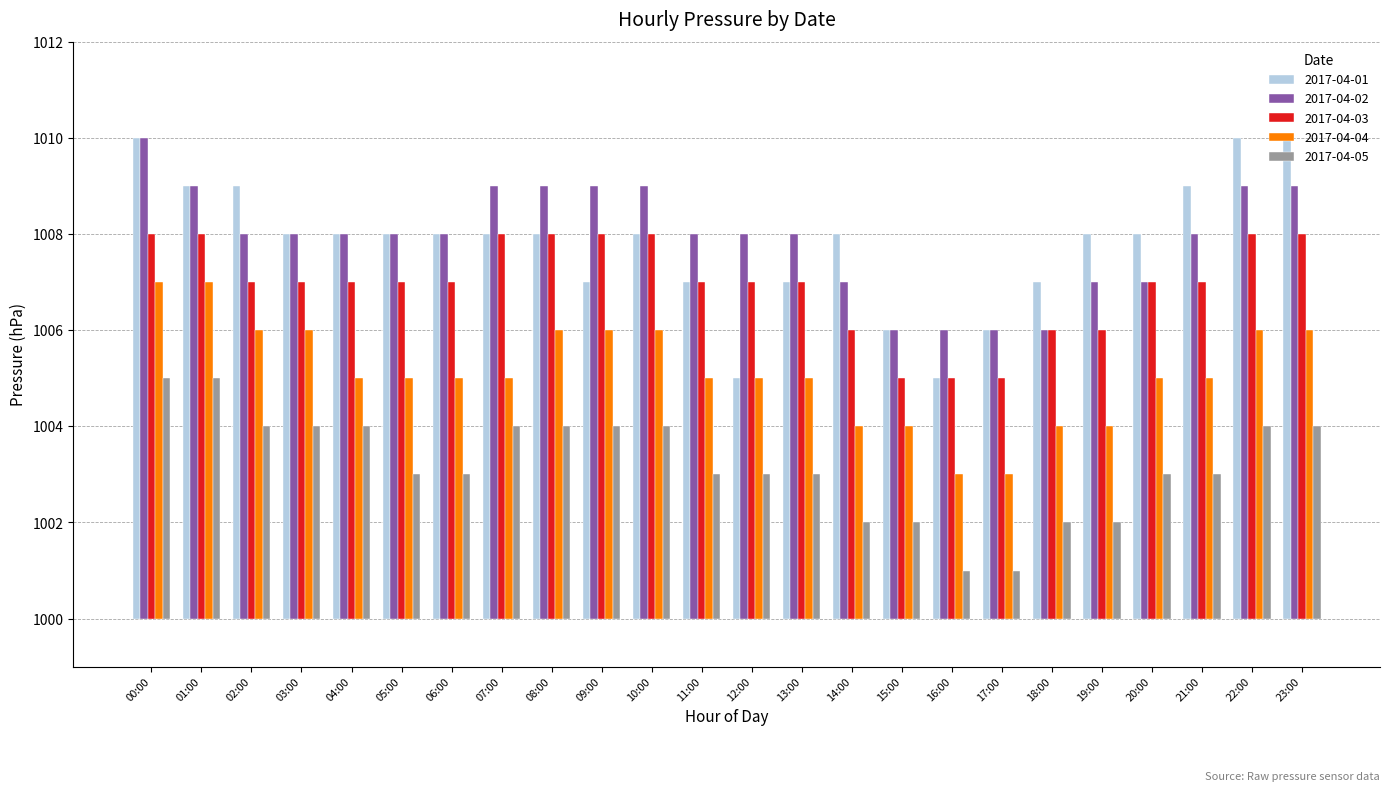

What is the difference between the maximum and minimum values in the 2017-04-04 series?

4